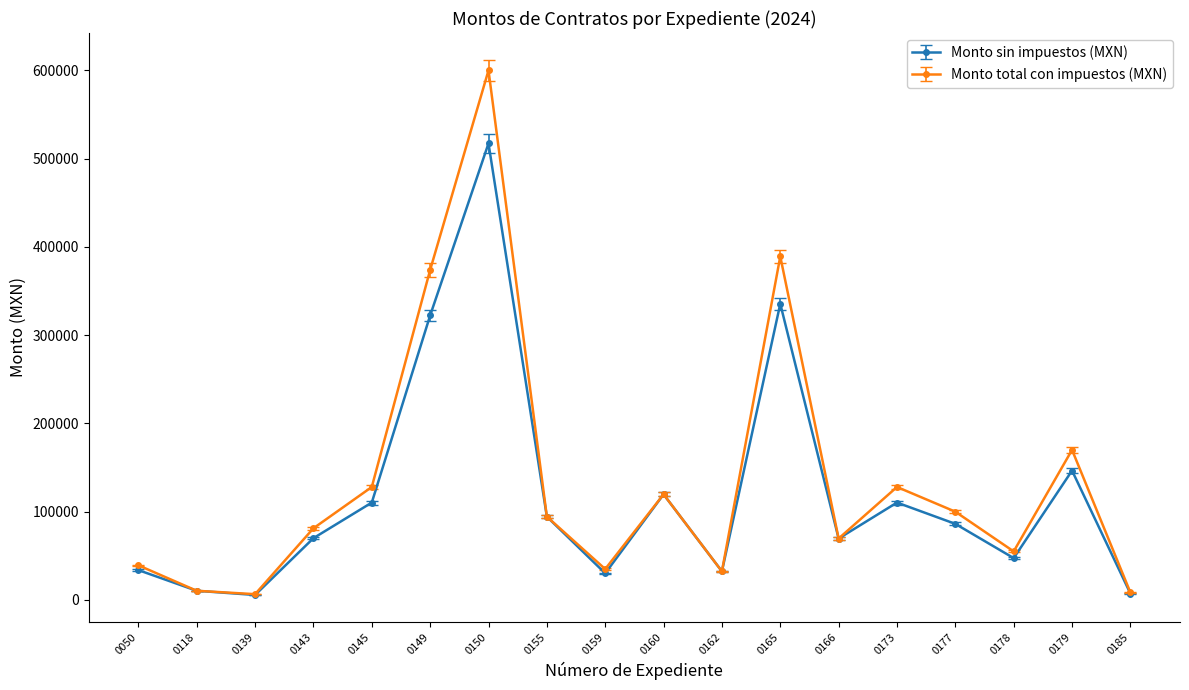

The value of Monto total con impuestos (MXN) at 0160 is 50239.3. True or false?

False